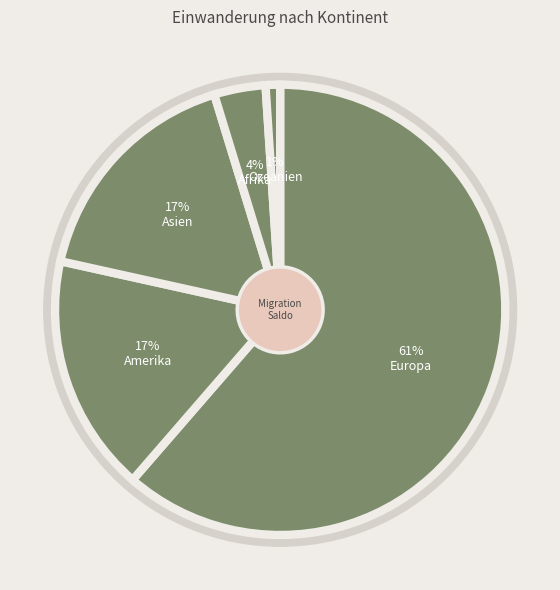

The Amerika slice represents 17% of the pie. True or false?

True